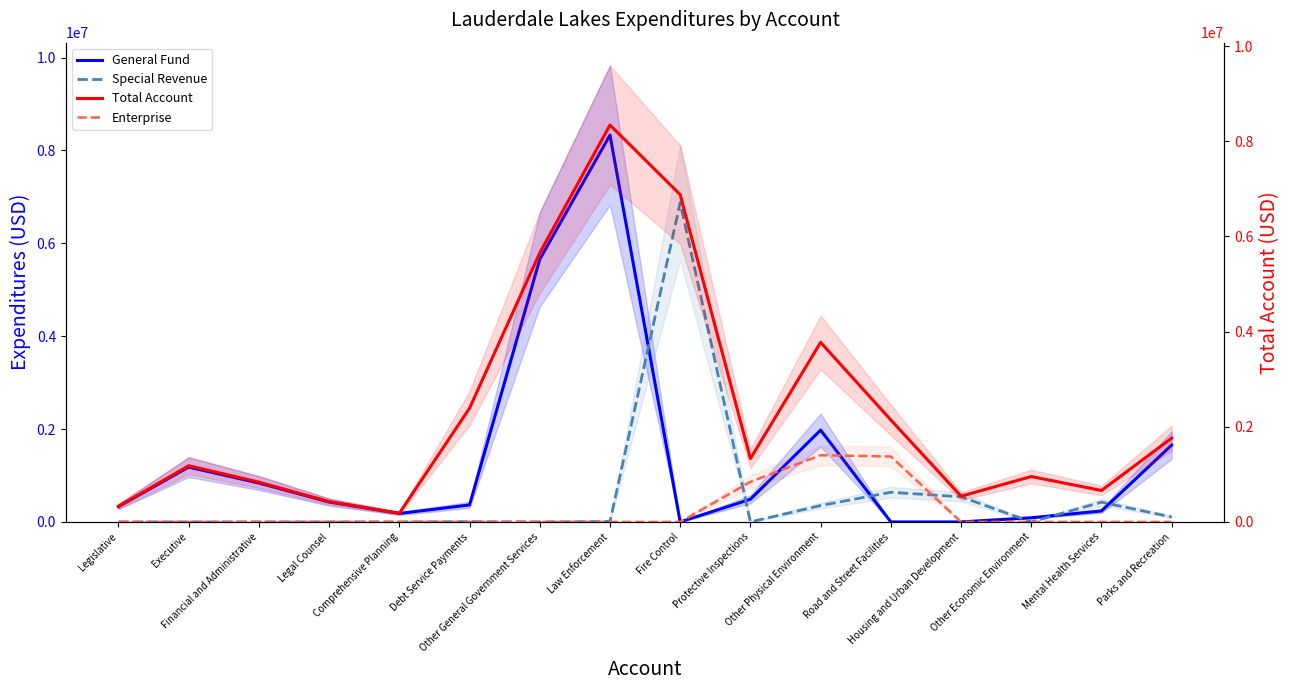

How many data points does each series have?

16